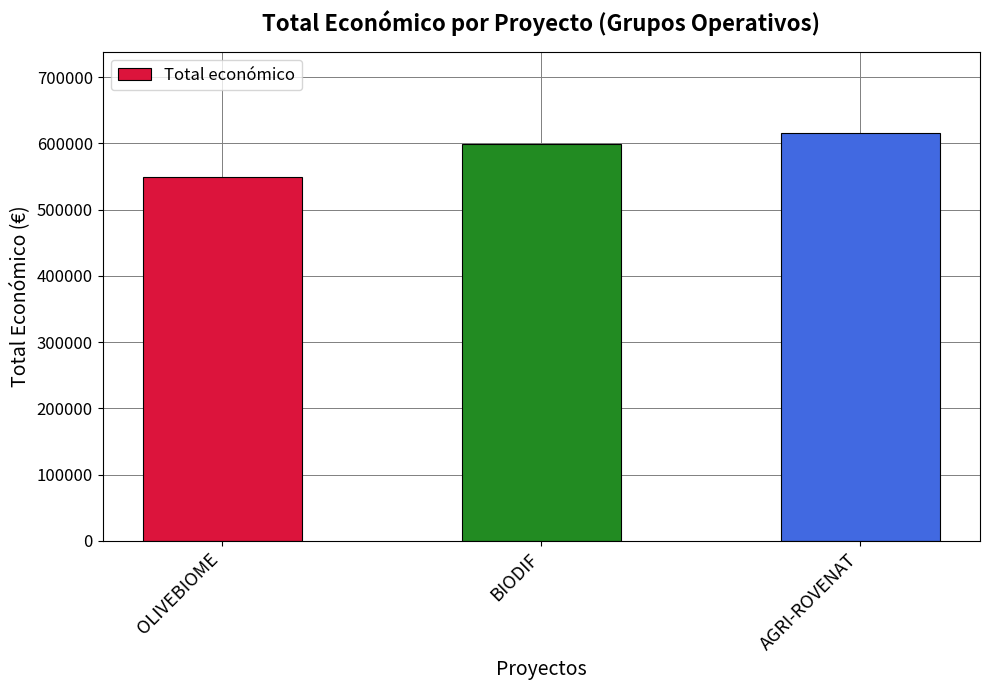

Which category has the lowest value across all series?

OLIVEBIOME